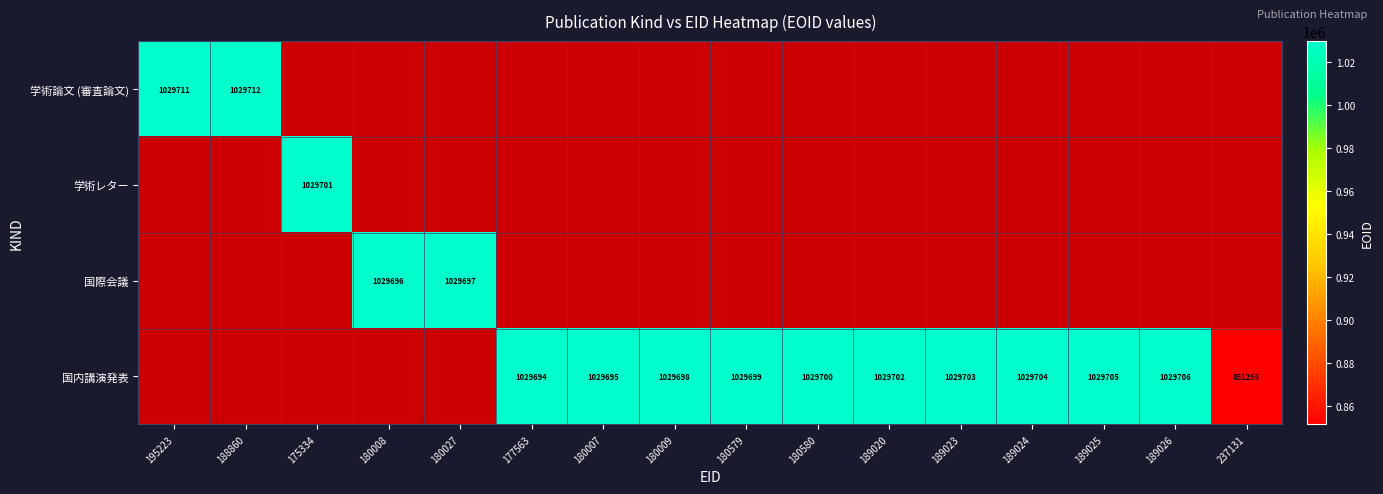

The 国内講演発表 series shows 1029702 at 189020. True or false?

True